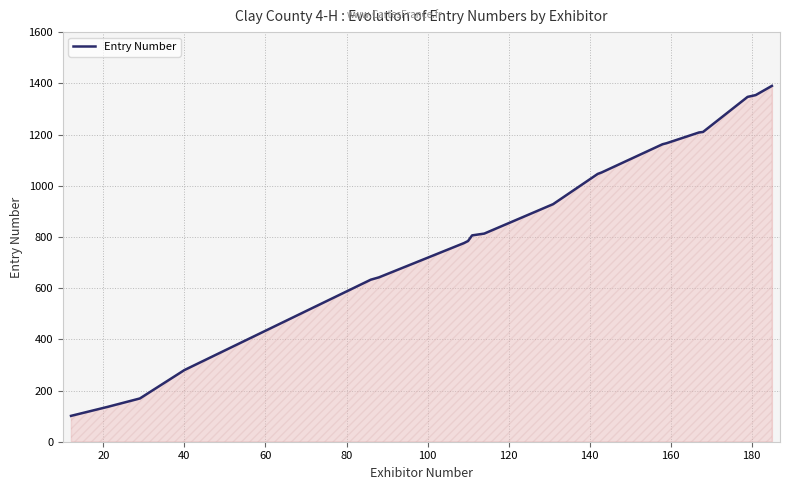

What is the smallest value displayed?

101